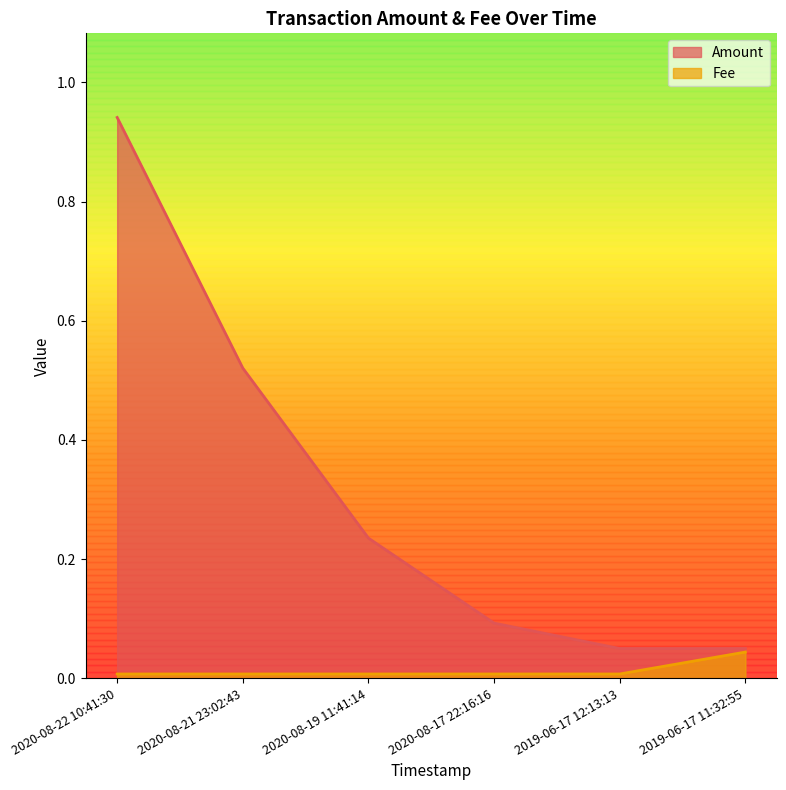

At 2020-08-19 11:41:14, list the series in order from smallest to largest.

Fee, Amount